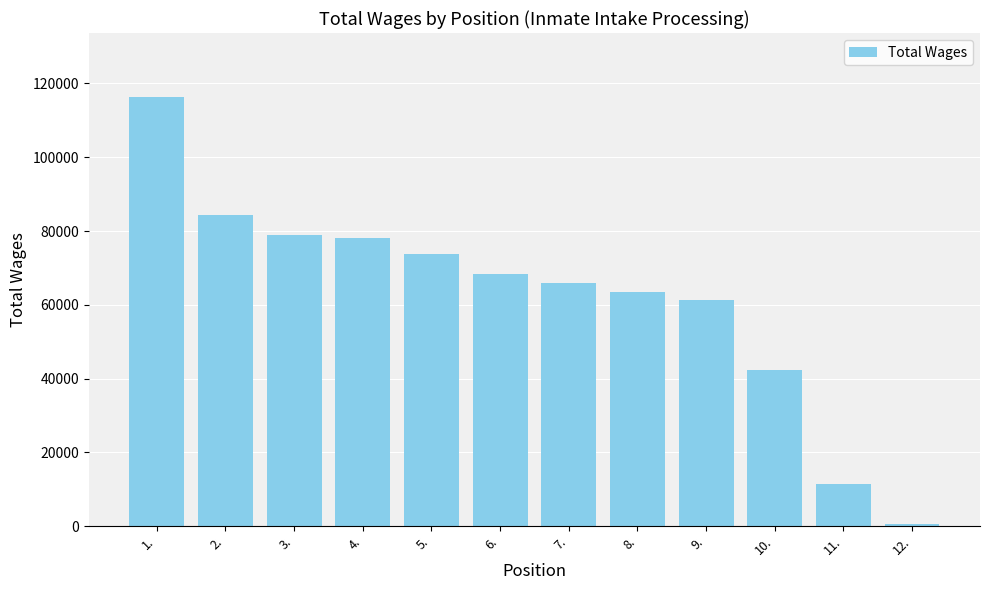

Is it true that the value at 12. is 612?

True